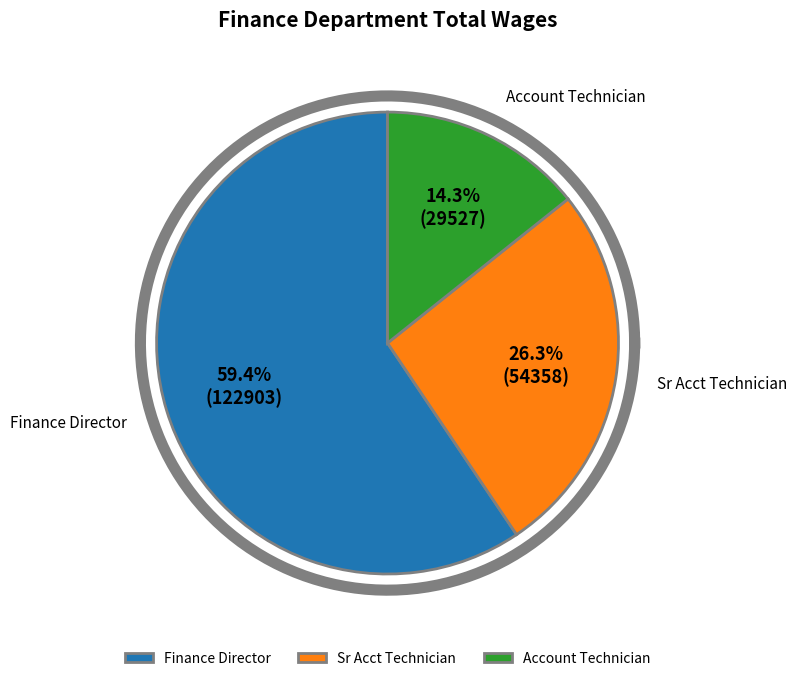

What percentage is the Sr Acct Technician slice, to the nearest percent?

26%